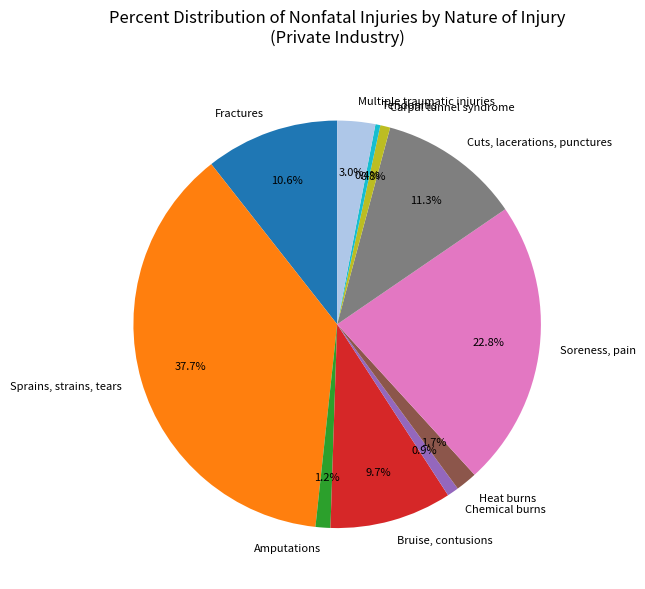

To the nearest percent, what is the combined percentage of Tendonitis and Carpal tunnel syndrome?

1%